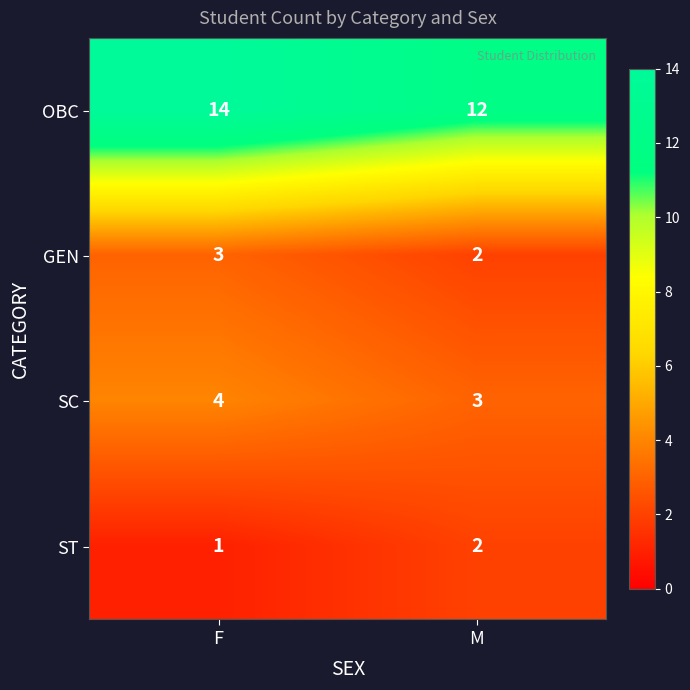

What is the sum of the GEN values at M and F?

5